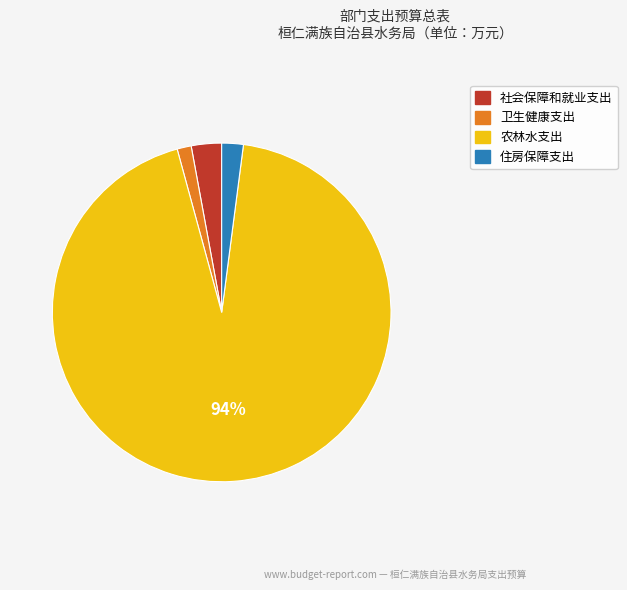

Which category has the smallest portion of the pie?

卫生健康支出